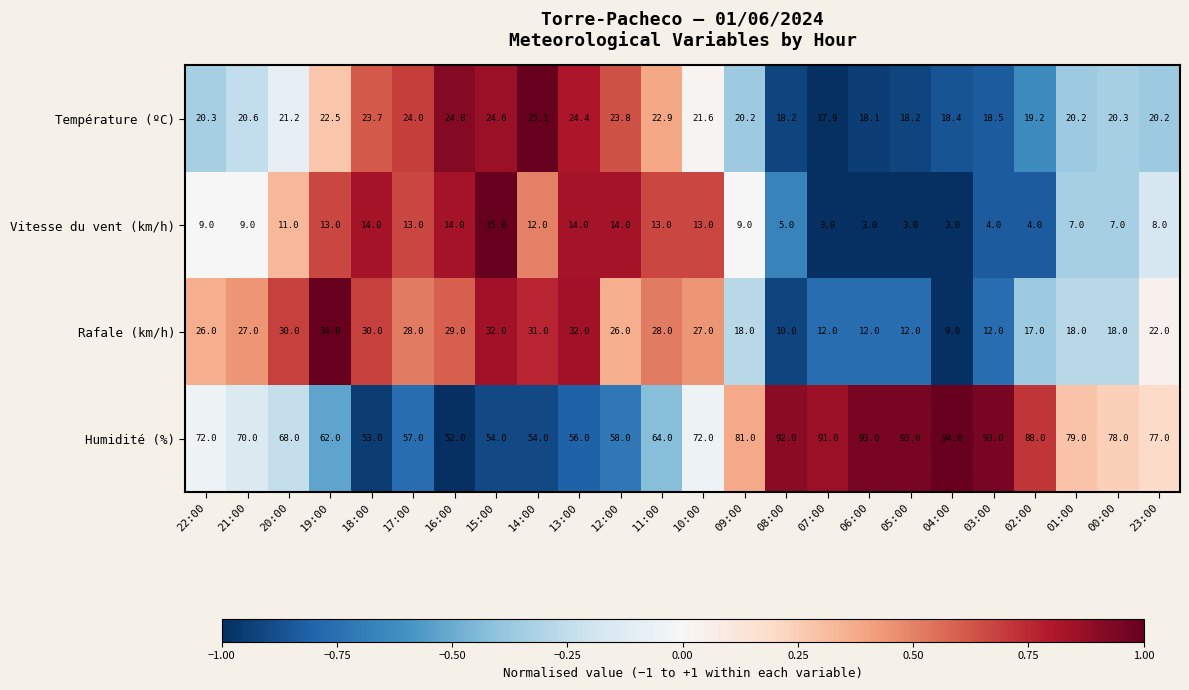

What is the difference between the second highest and second lowest values in the Rafale (km/h) series?

22.0